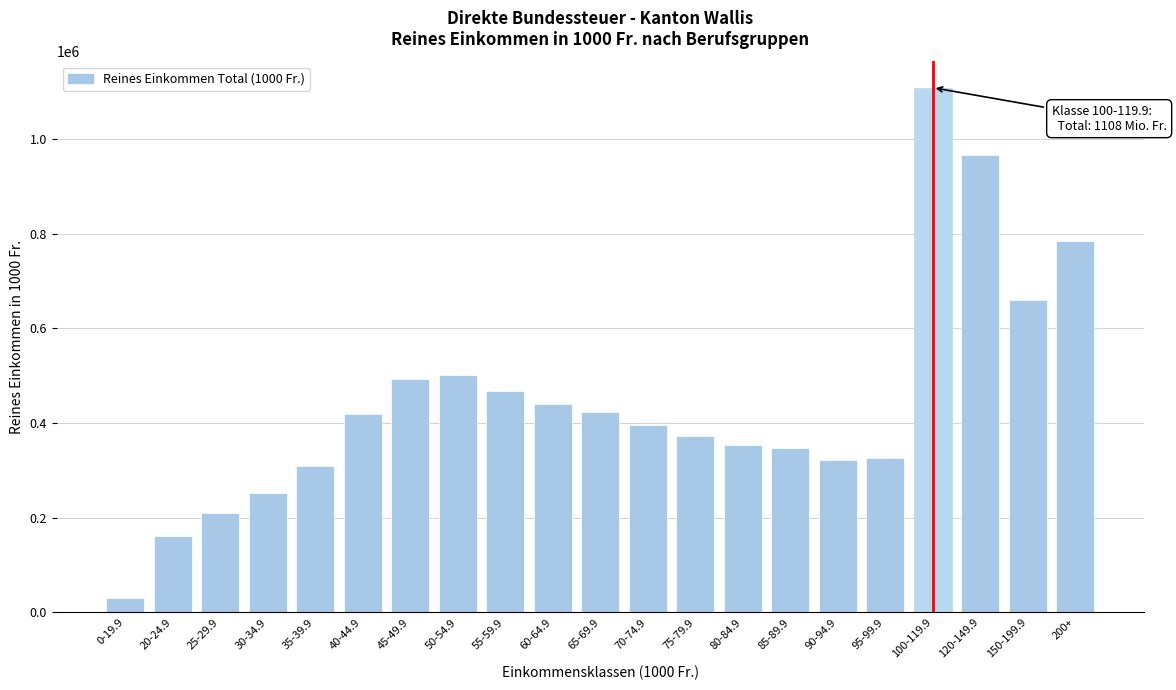

The value at 60-64.9 is 440271.2. True or false?

True